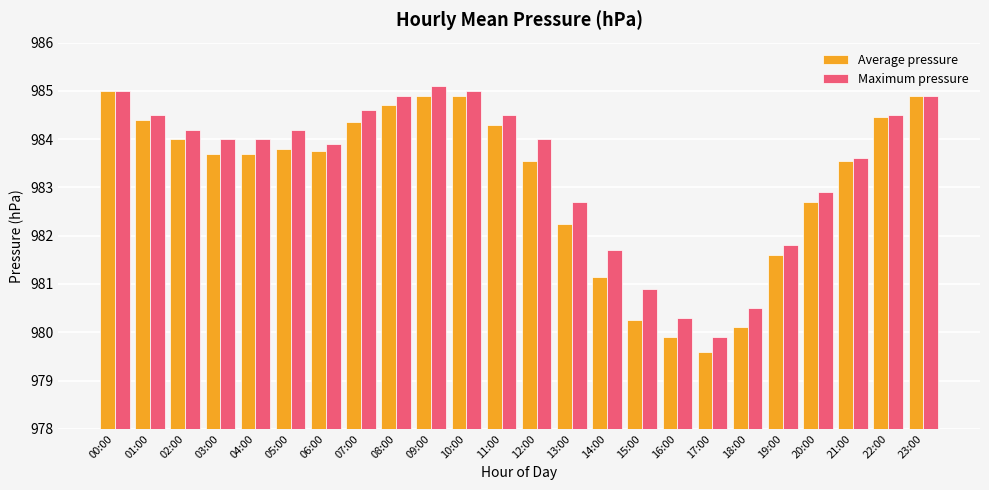

What position from the right is 15:00?

9